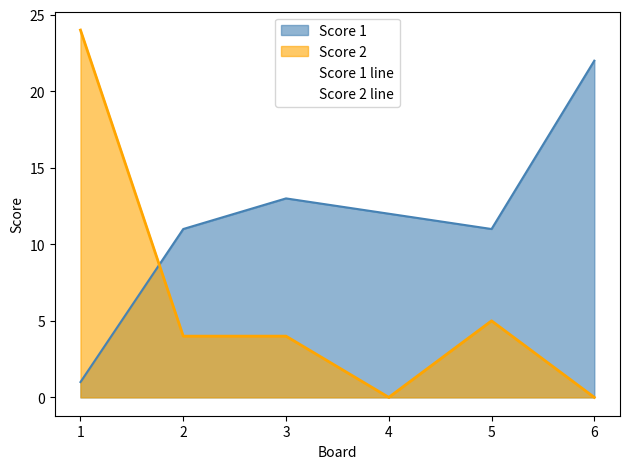

True or false: Score 1 line has more than 0 points higher than both neighbors.

True